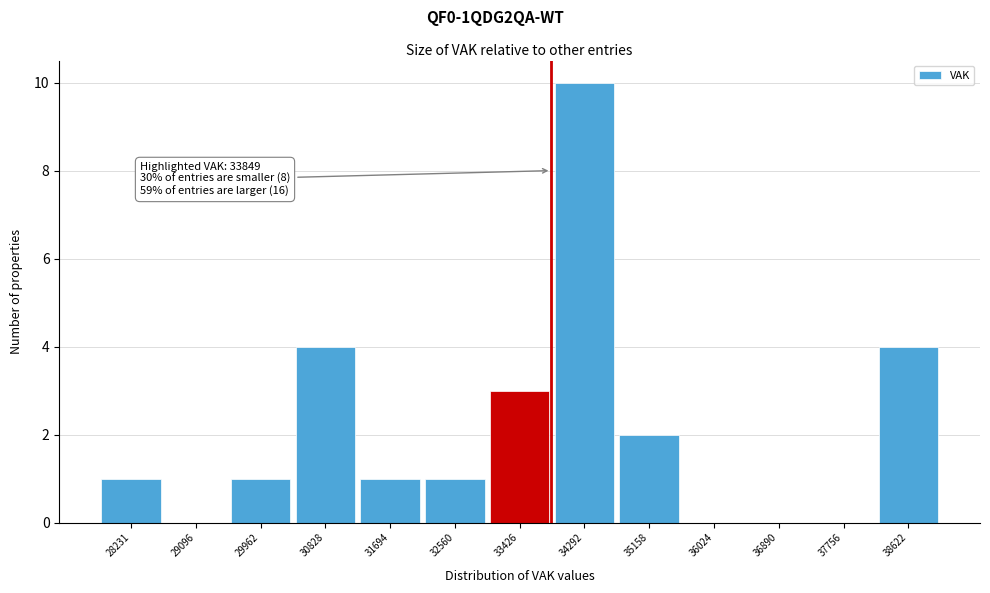

Which range on the x-axis has the tallest bar?

33900 to 34700